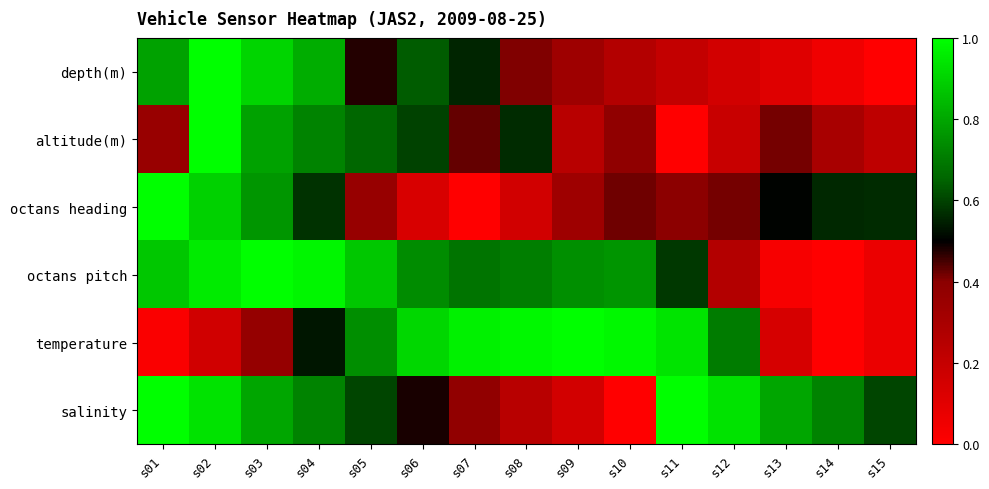

Between s08 and s10, which is larger?

s08